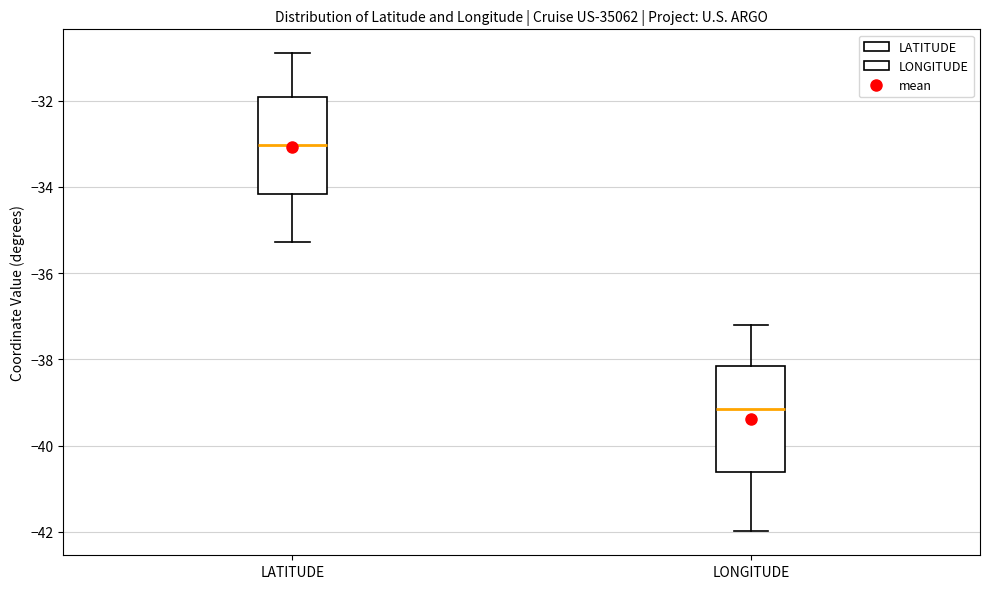

Reading left to right, transcribe this box plot: for each box, give where its median line is, the range the box spans, and where its two whiskers end, as read against the y-axis. The values are not printed on the chart, so give them approximately, as read against the axis.

LATITUDE: median -33.0, box -34.2 to -32.0, whiskers -35.2 to -30.8
LONGITUDE: median -39.2, box -40.6 to -38.2, whiskers -42.0 to -37.2